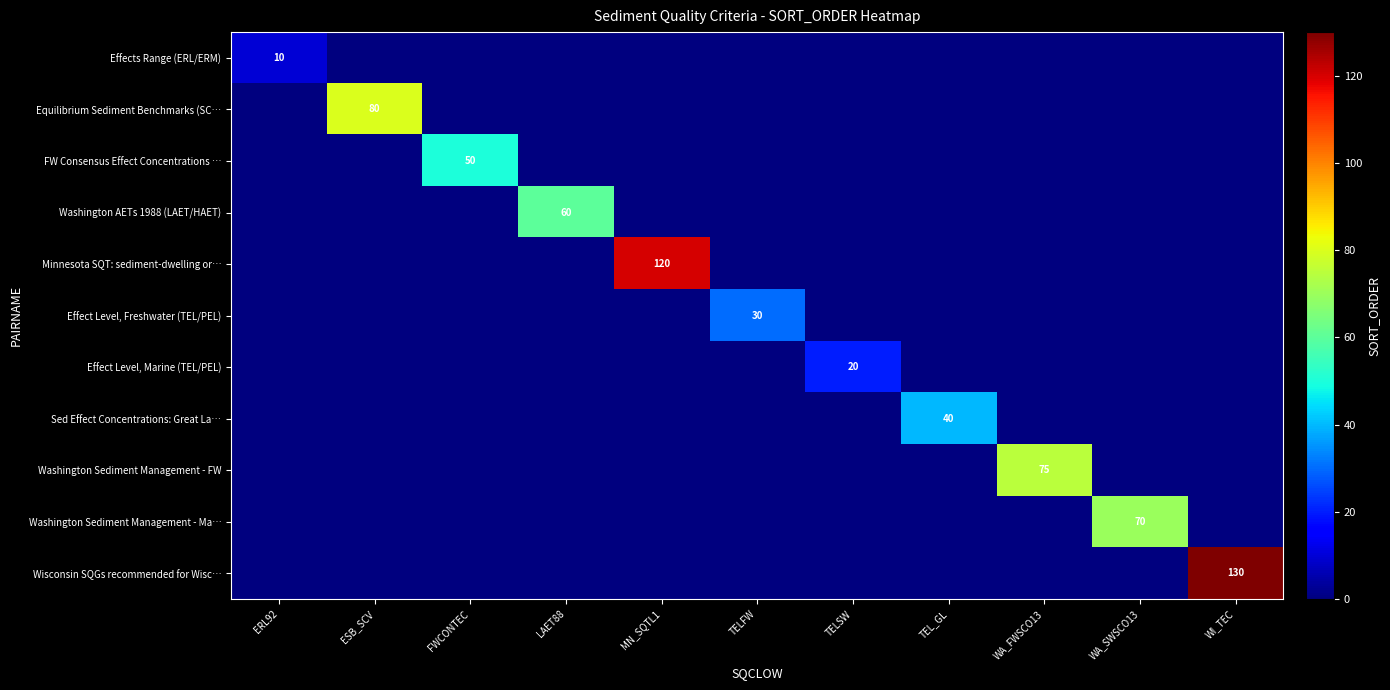

At which category is the sum across all series the highest?

WI_TEC